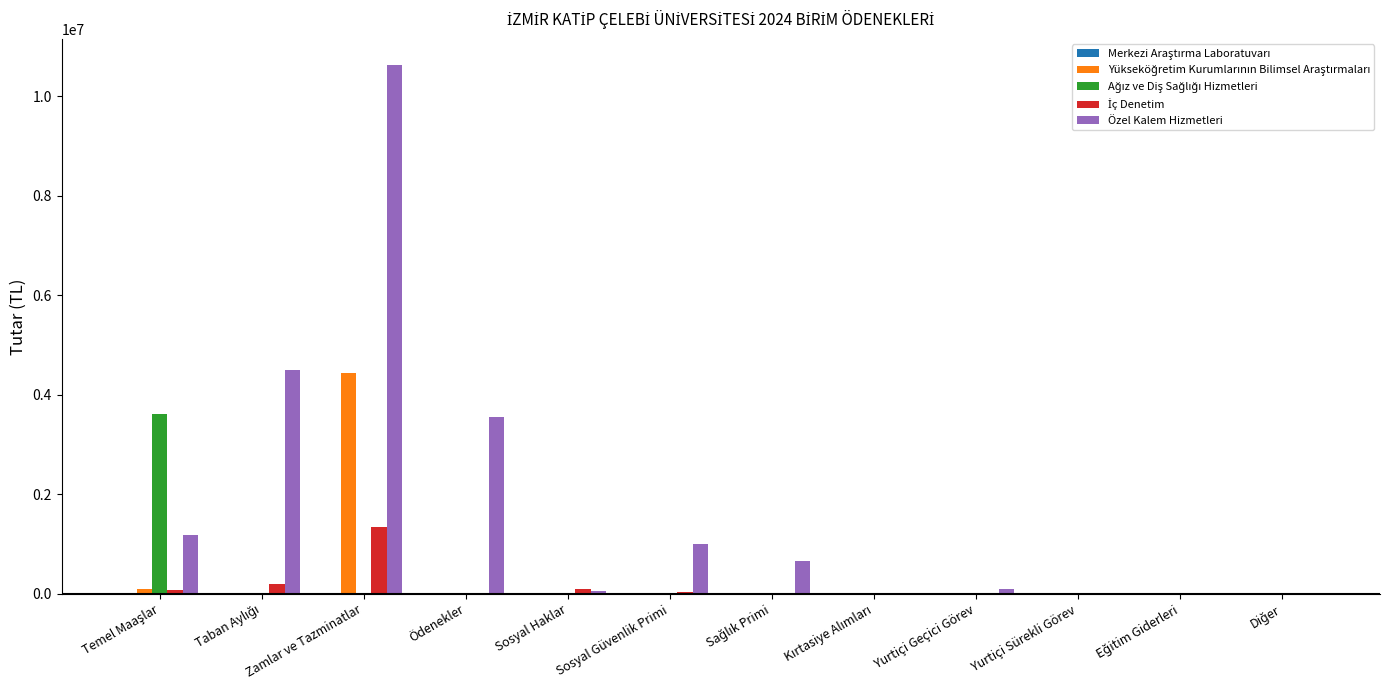

The Özel Kalem Hizmetleri series shows 5017393 at Ödenekler. True or false?

False